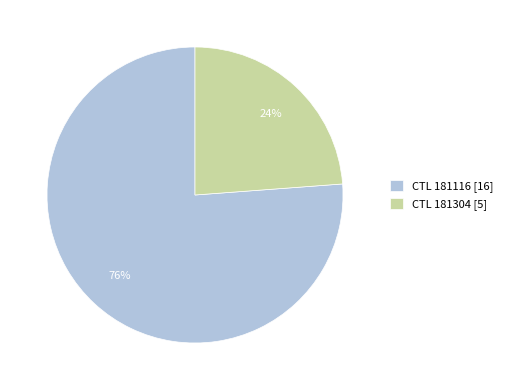

What is the smallest slice in the pie chart?

CTL 181304 [5]